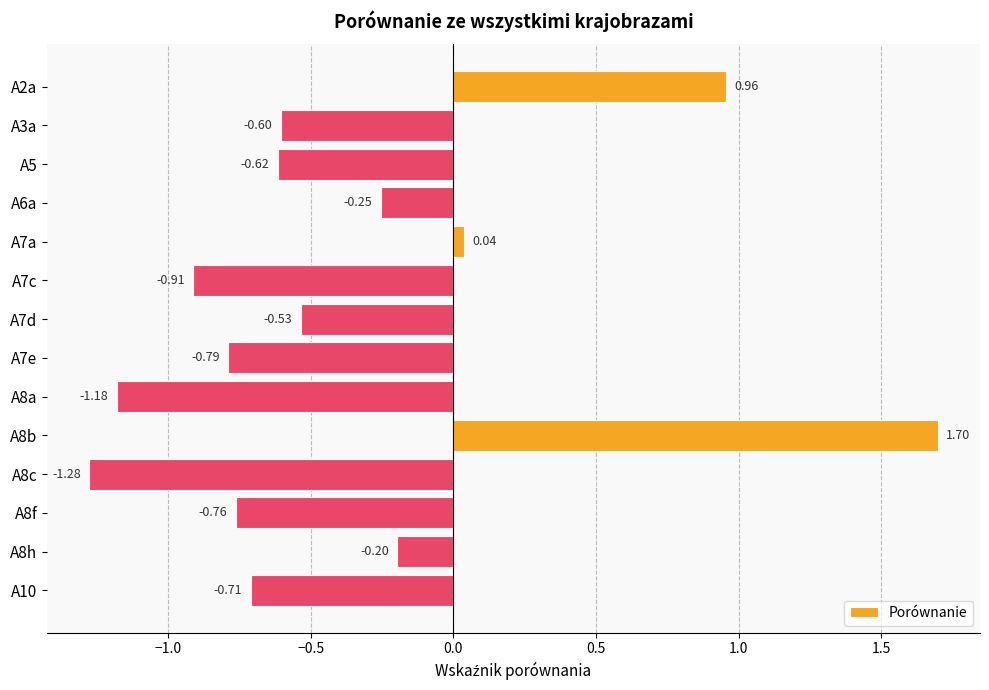

Between A7e and A8c, which is larger?

A7e